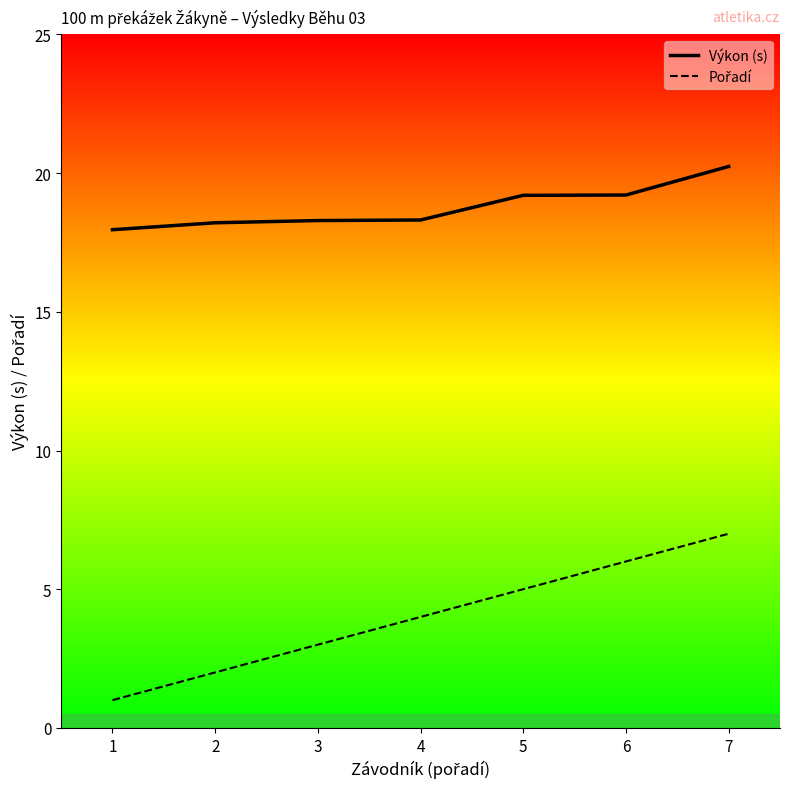

Is it true that Výkon (s) equals 18.2 at 2?

True